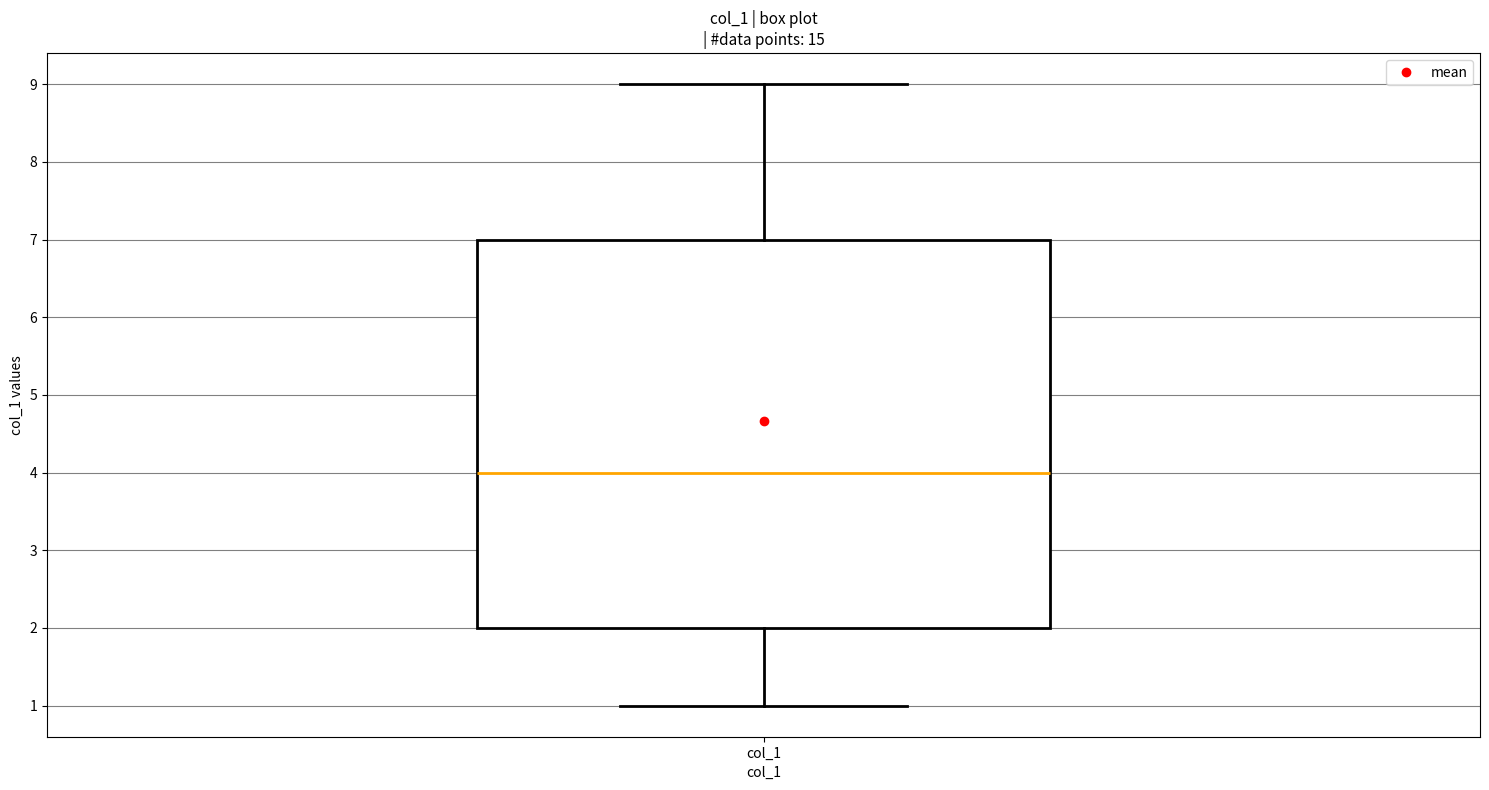

Read this box plot against the y-axis: the position of the median line, the range covered by the box, and the ends of both whiskers. The values are not printed on the chart, so give them approximately, as read against the axis.

median 4, box 2 to 7, whiskers 1 to 9